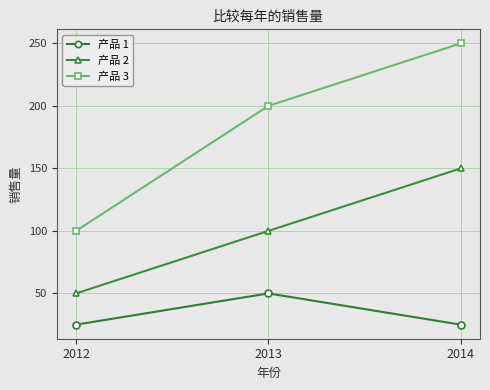

What is the difference between the highest and lowest values at 2013?

150